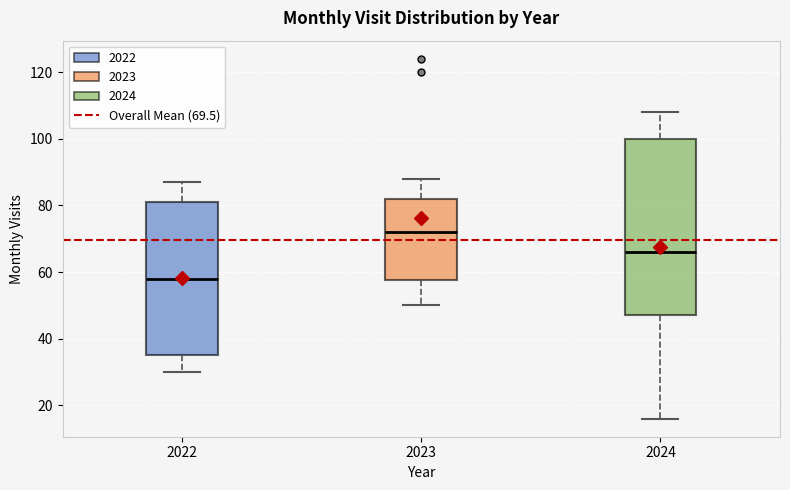

Where is the upper edge of the box at x = 2023 on the y-axis? The values are not printed on the chart, so give them approximately, as read against the axis.

82